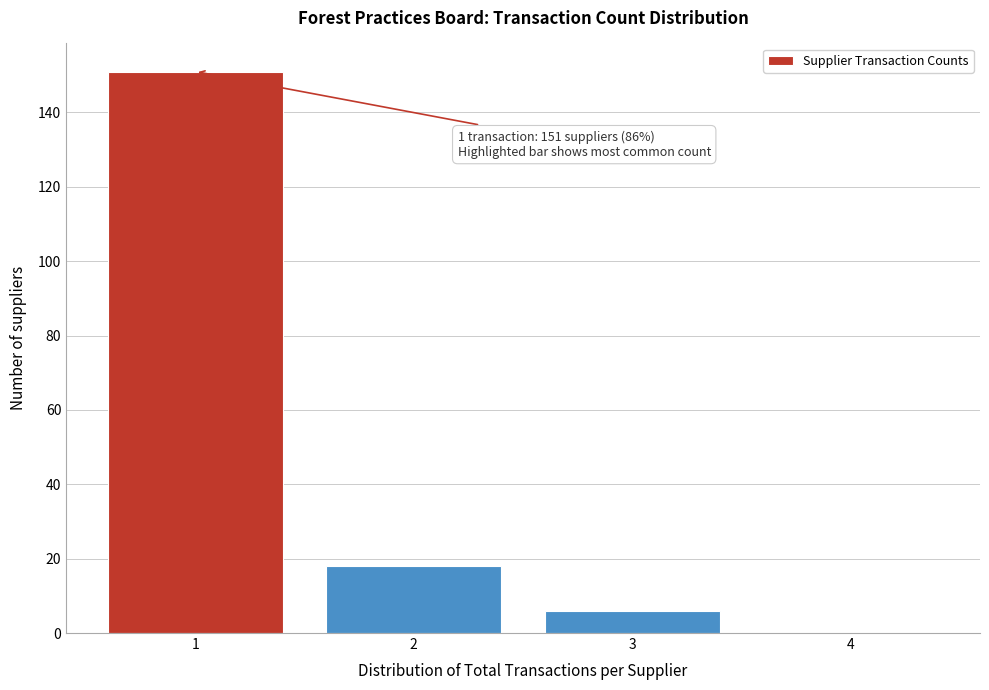

Which range on the x-axis has the tallest bar?

0.5 to 1.5